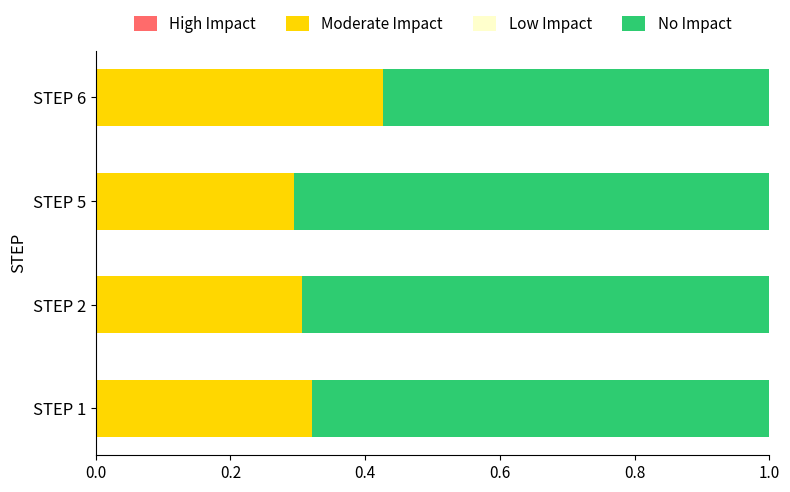

What is the total value across all series at STEP 2?

1.0